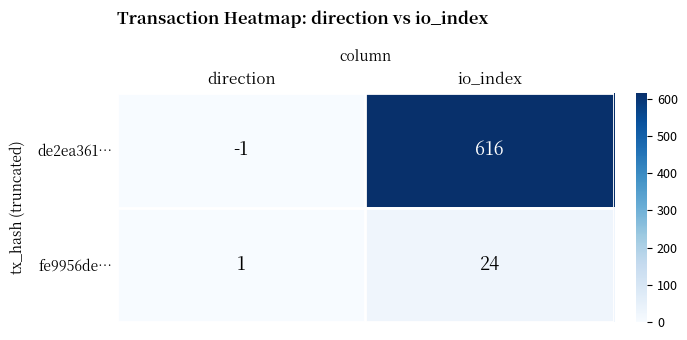

Which series has the largest total across all categories?

de2ea361…